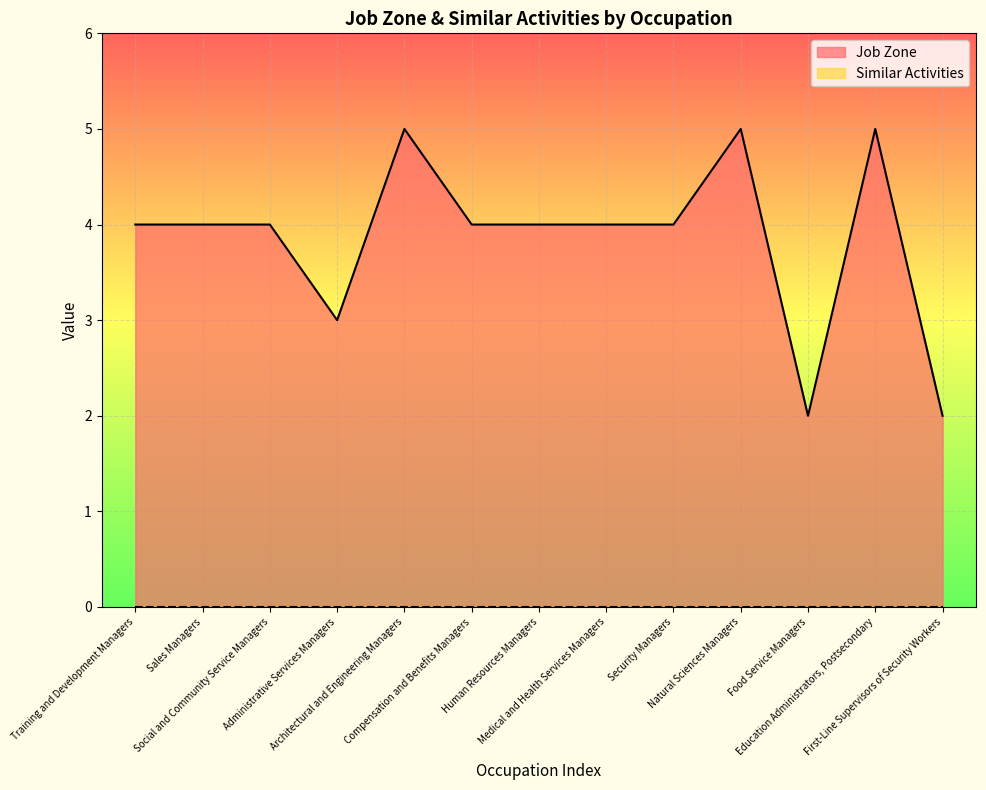

What is the average value?

4